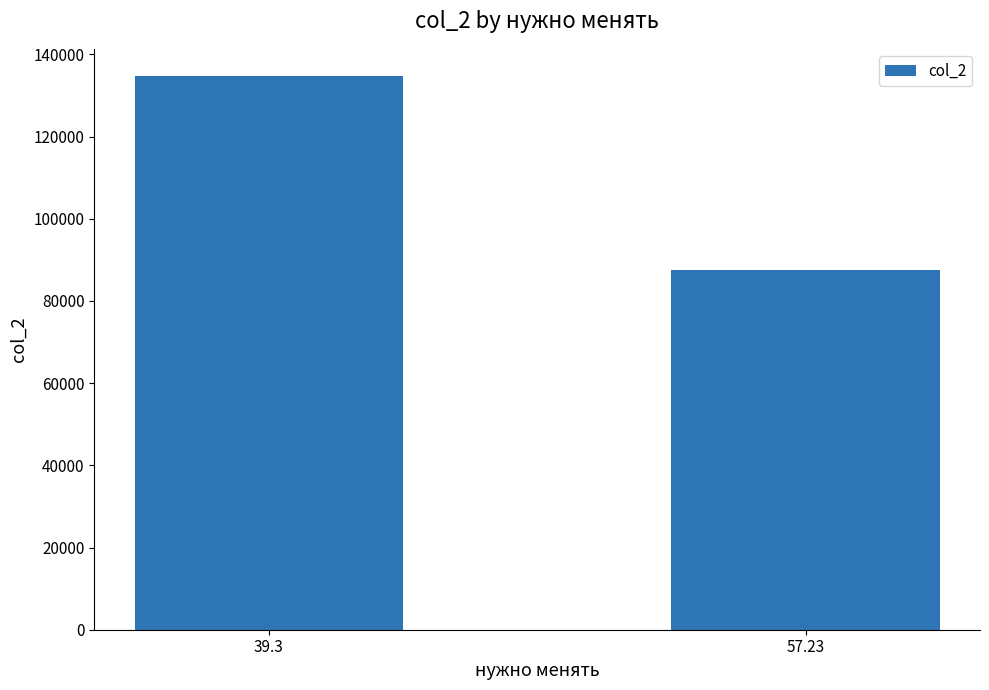

Count the number of data series in this chart.

1